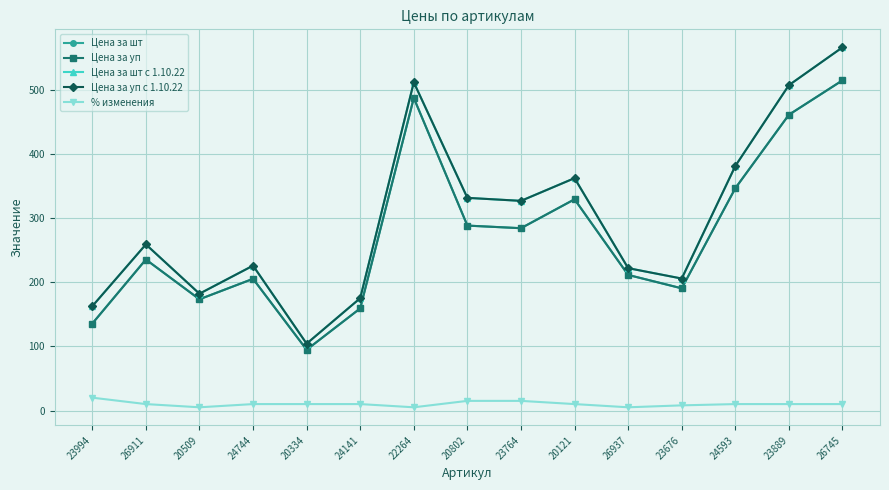

What is the highest value of the Цена за уп series?

514.4